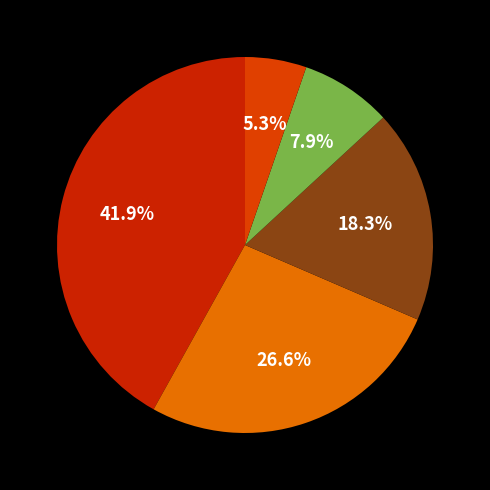

How many slices are in this pie chart?

5